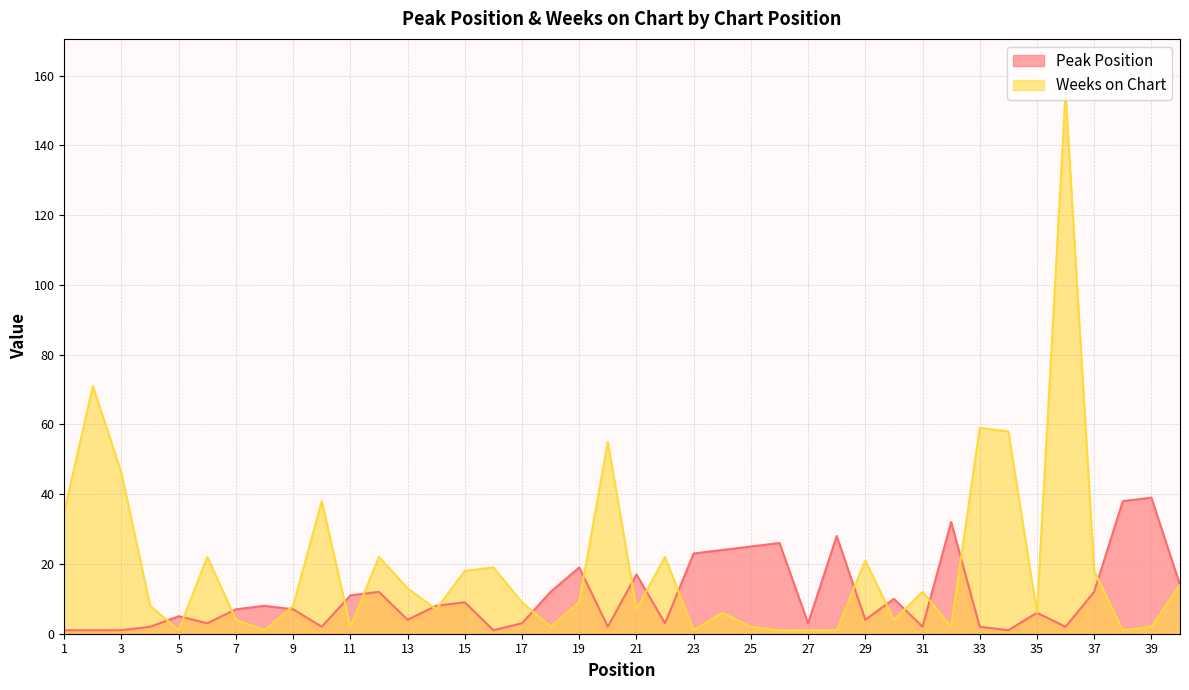

Where is the first local minimum for Weeks on Chart?

5